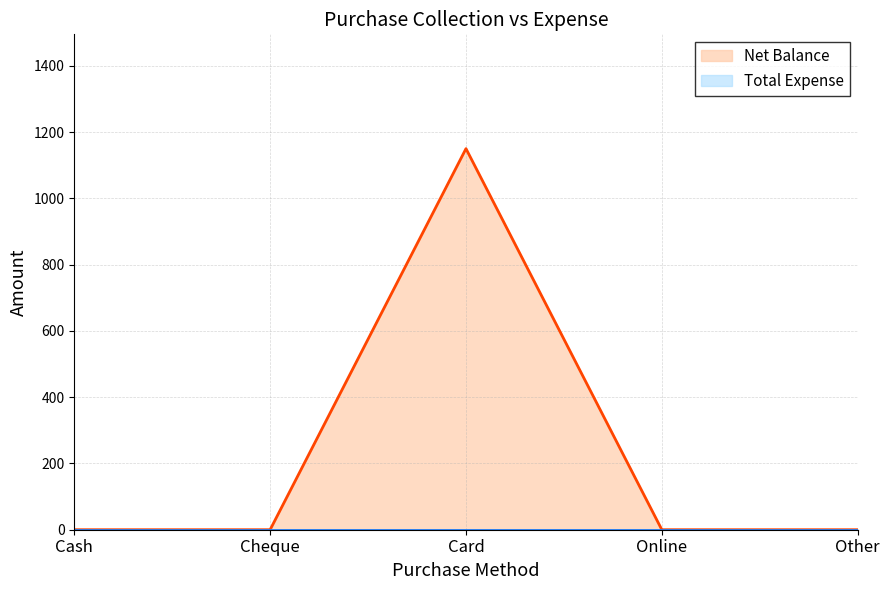

The Total Expense series shows 0 at Cheque. True or false?

True